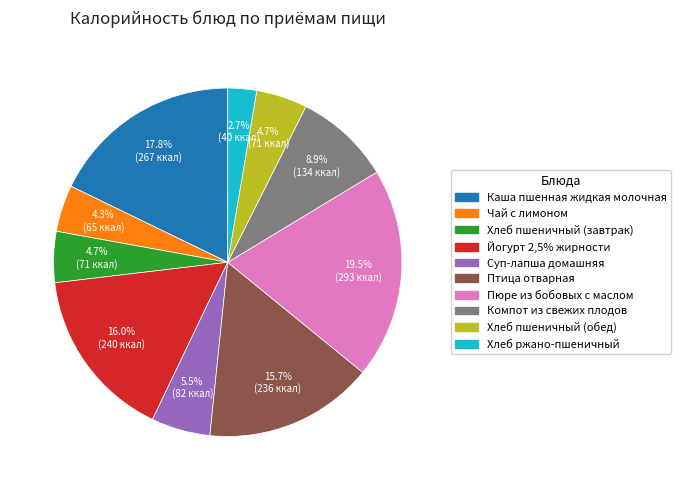

Is it true that Чай с лимоном is 4% of the pie?

True